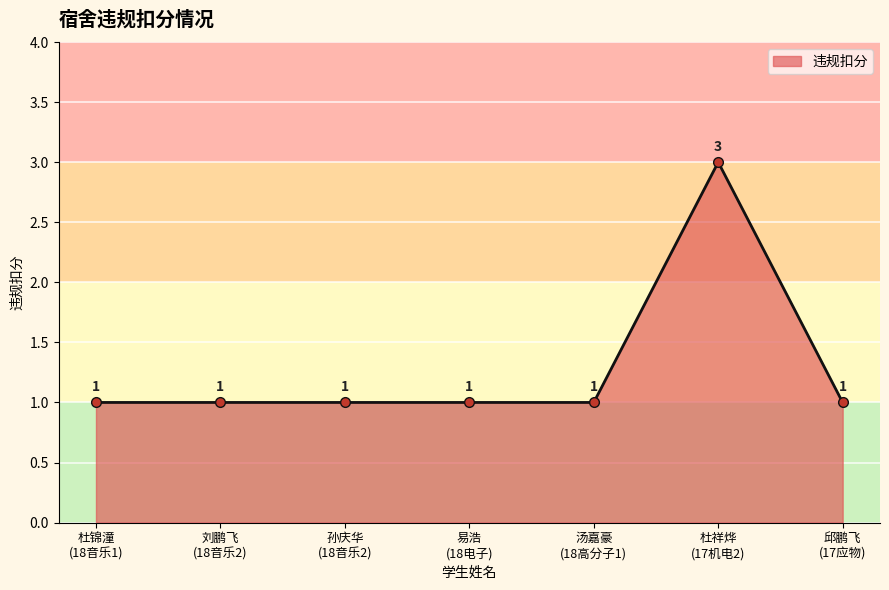

Read the value at 孙庆华
(18音乐2).

1